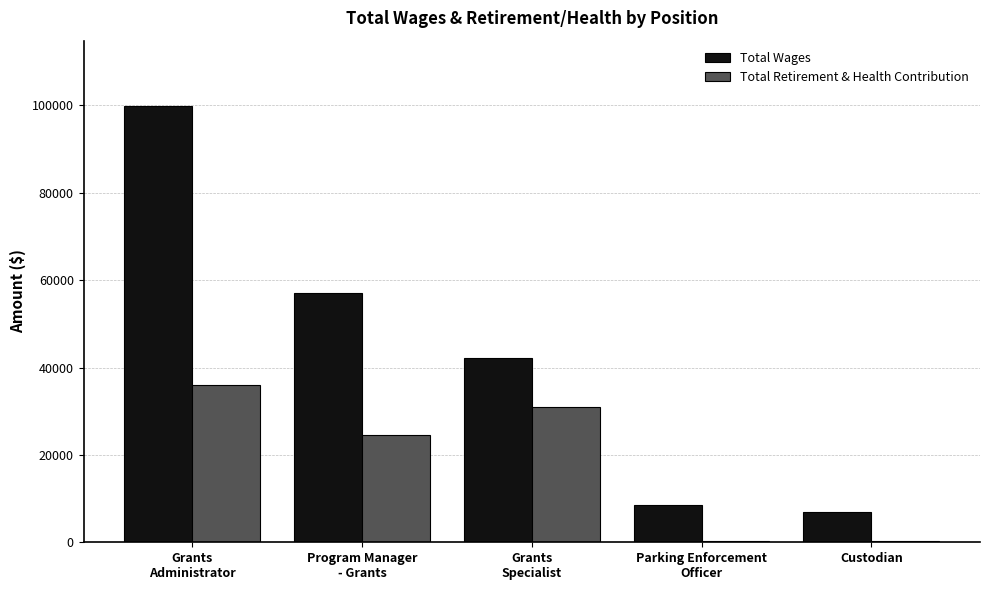

What is the total value across all series at Parking Enforcement
Officer?

8950.0